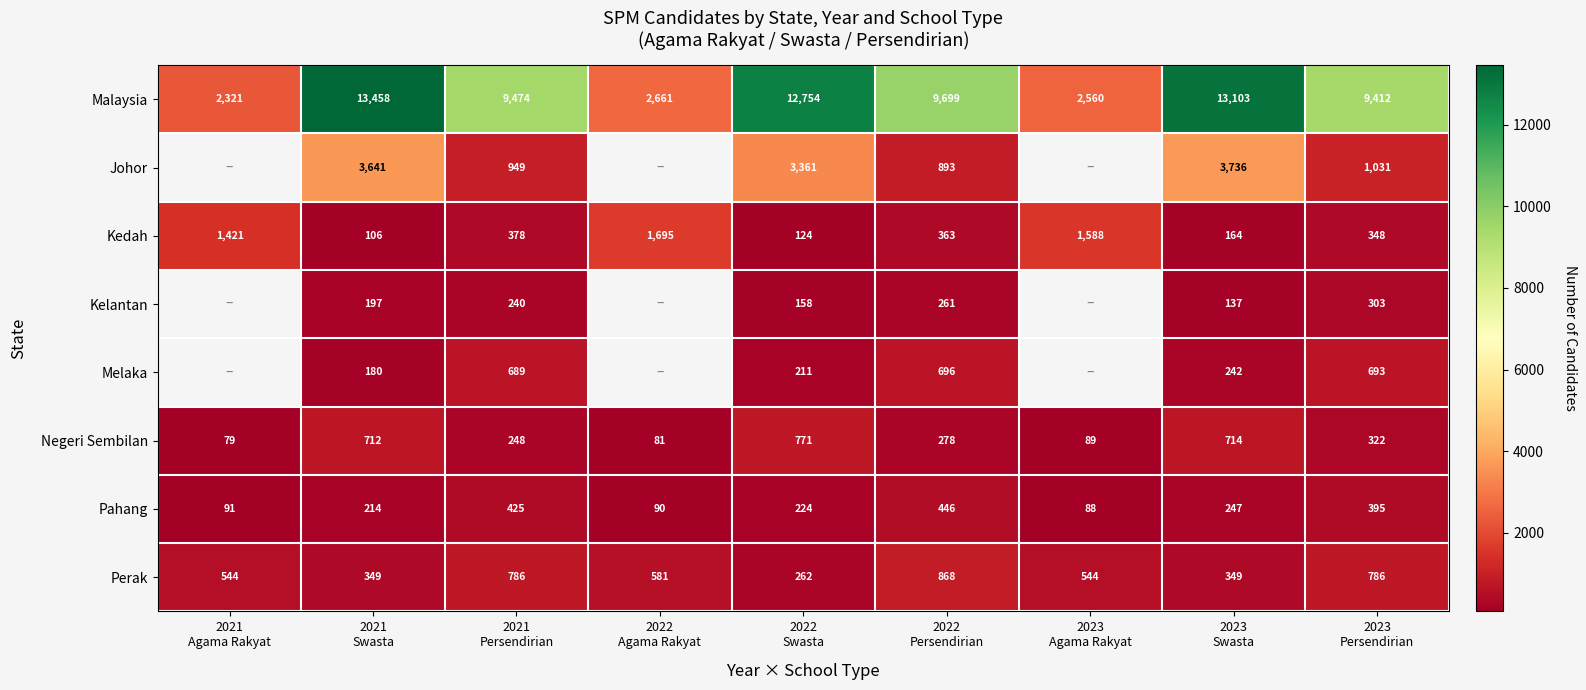

Between 2021
Swasta and 2023
Persendirian, which series saw the biggest shift?

Malaysia